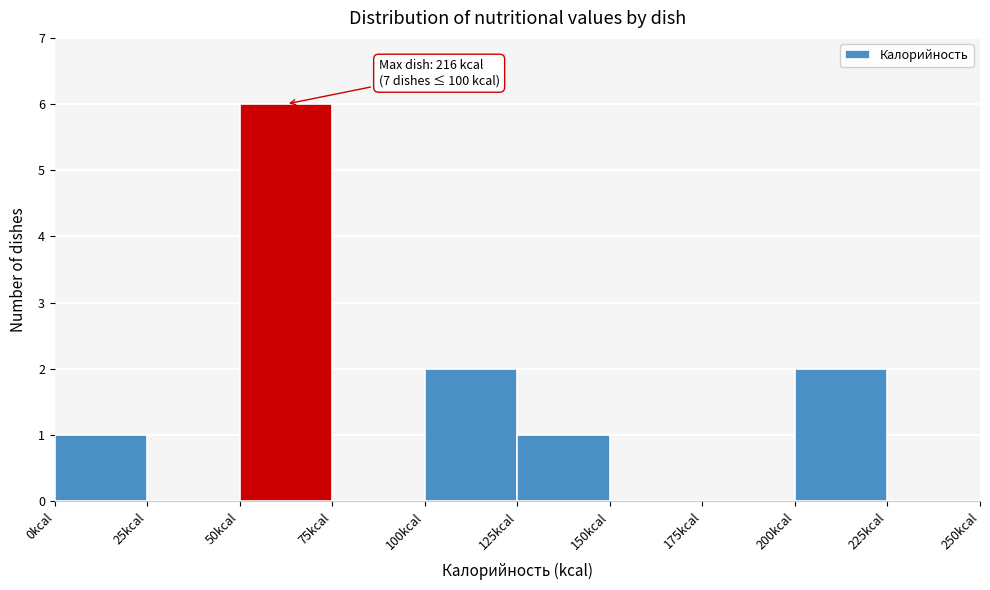

Which range on the x-axis has the tallest bar?

50 to 75